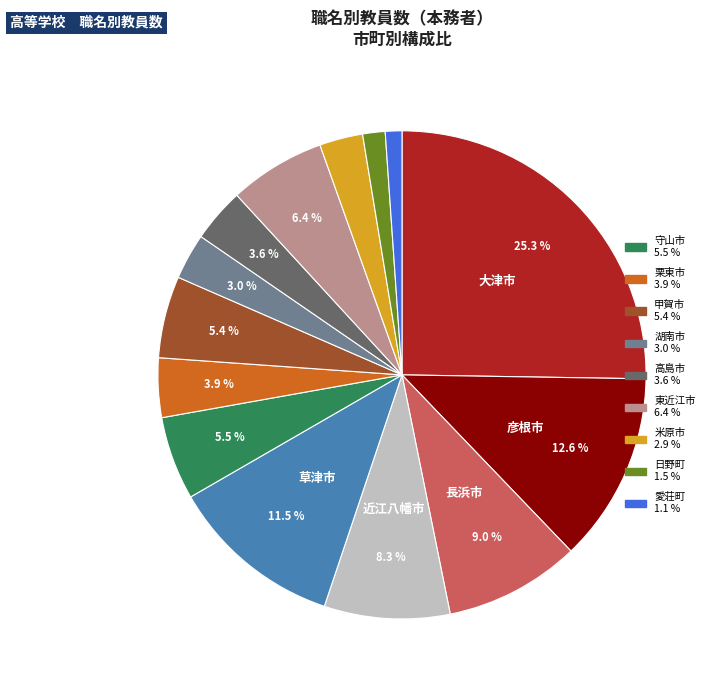

Is there a majority slice in this chart?

No